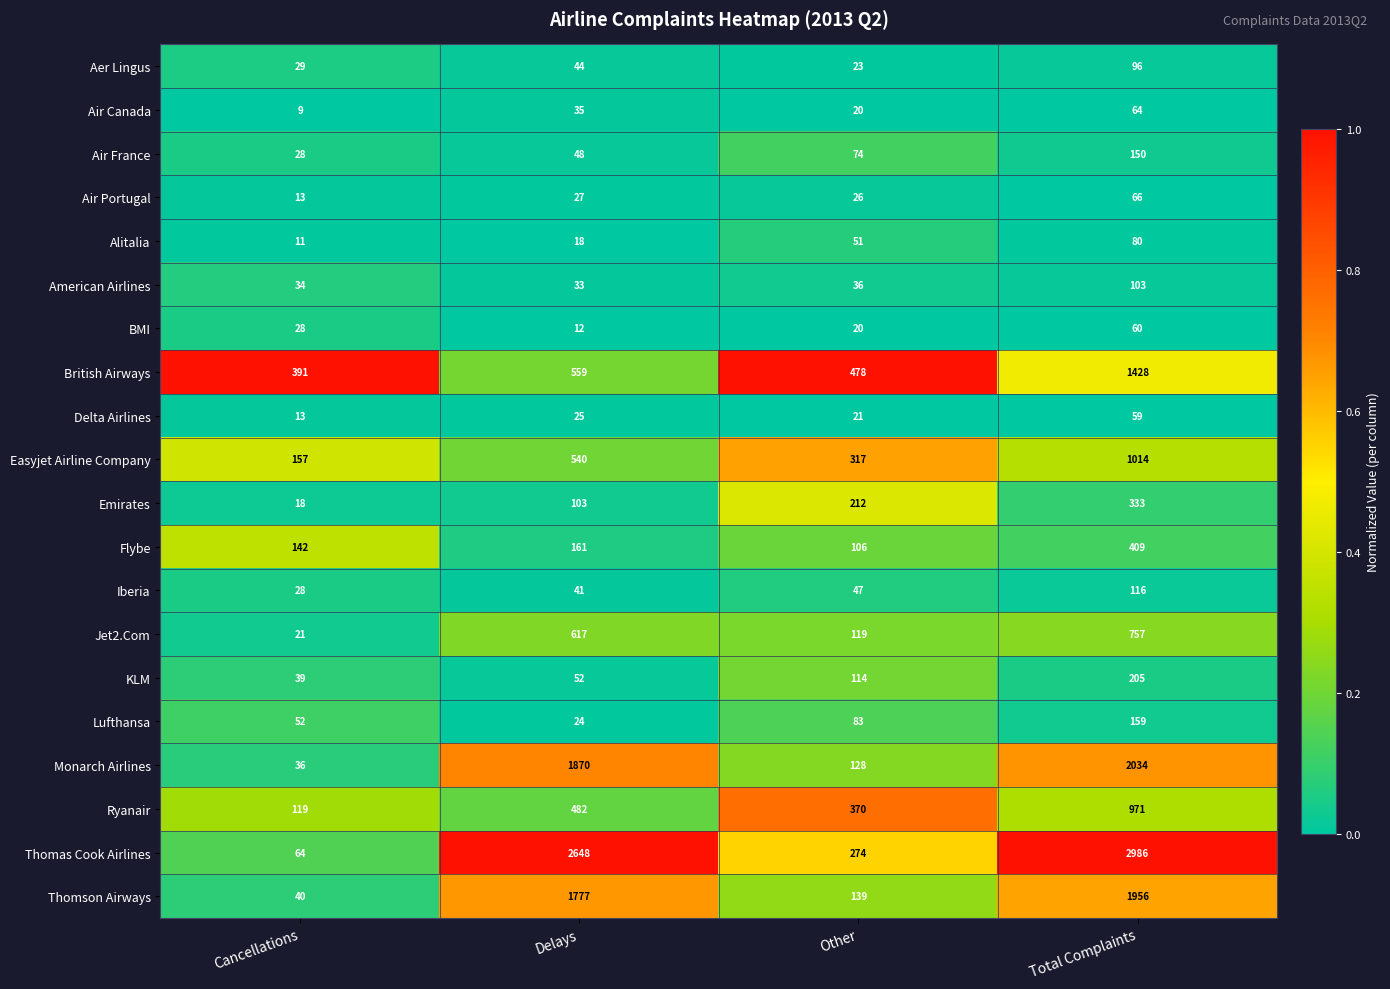

Rank the categories by Flybe value from lowest to highest.

Other, Cancellations, Delays, Total Complaints